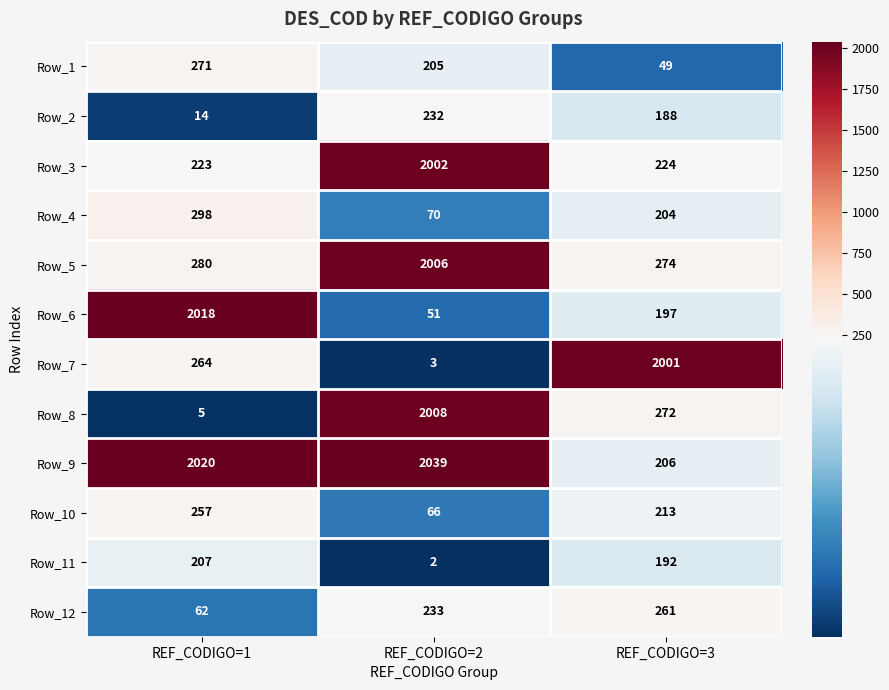

What is the spread (max minus min) of values at REF_CODIGO=1?

2015